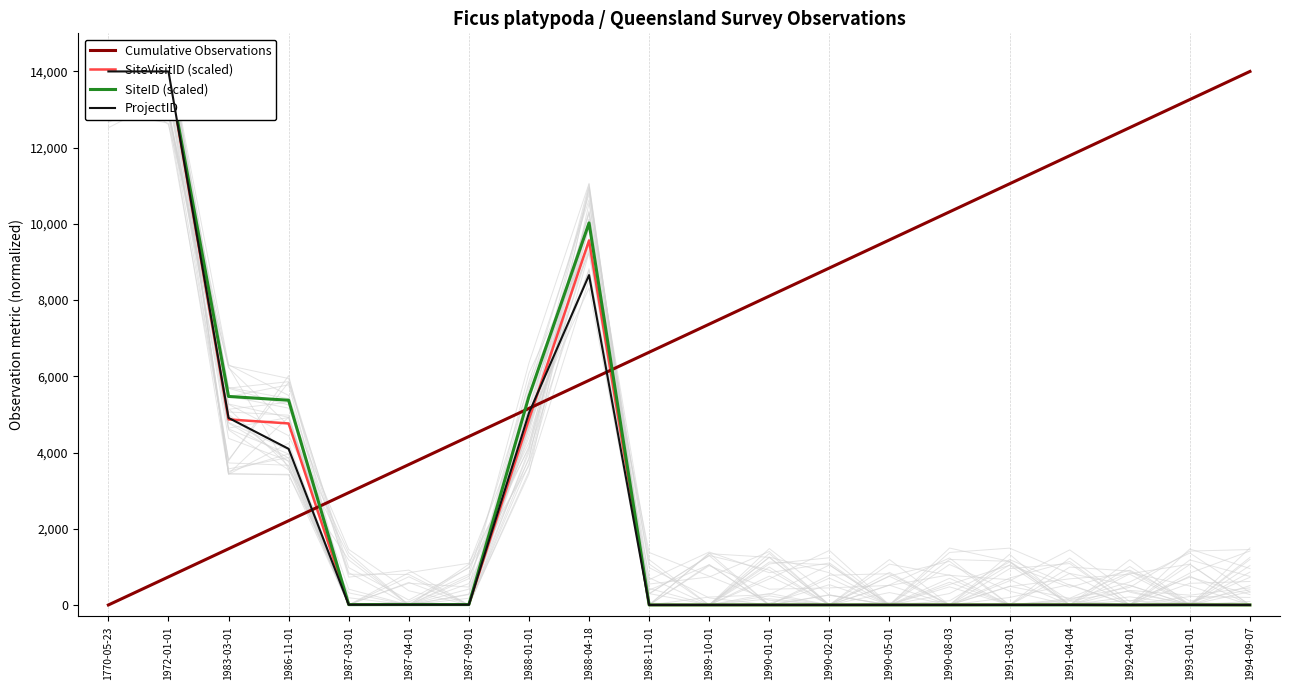

Which series has the largest total across all categories?

Cumulative Observations